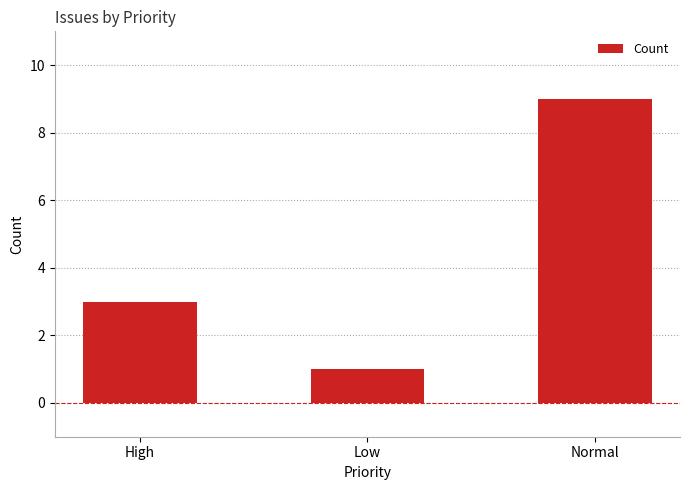

Rank the categories by value from lowest to highest.

Low, High, Normal